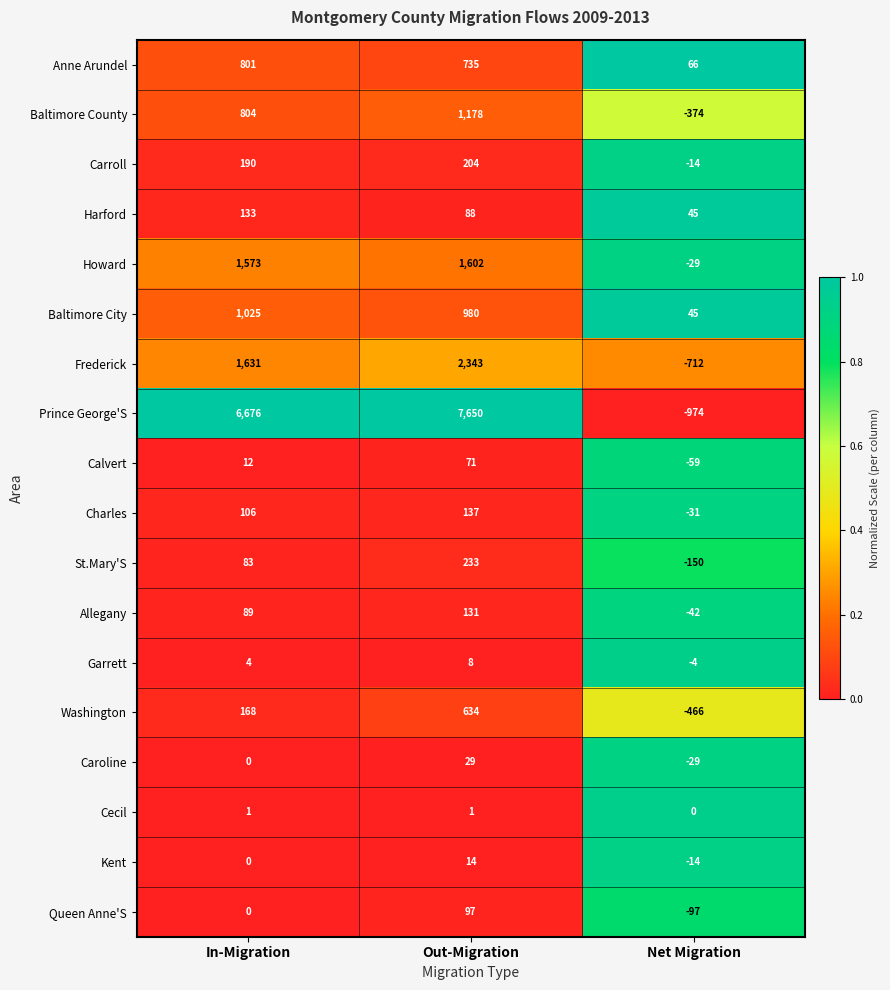

Which category has the lowest value across all series?

Net Migration